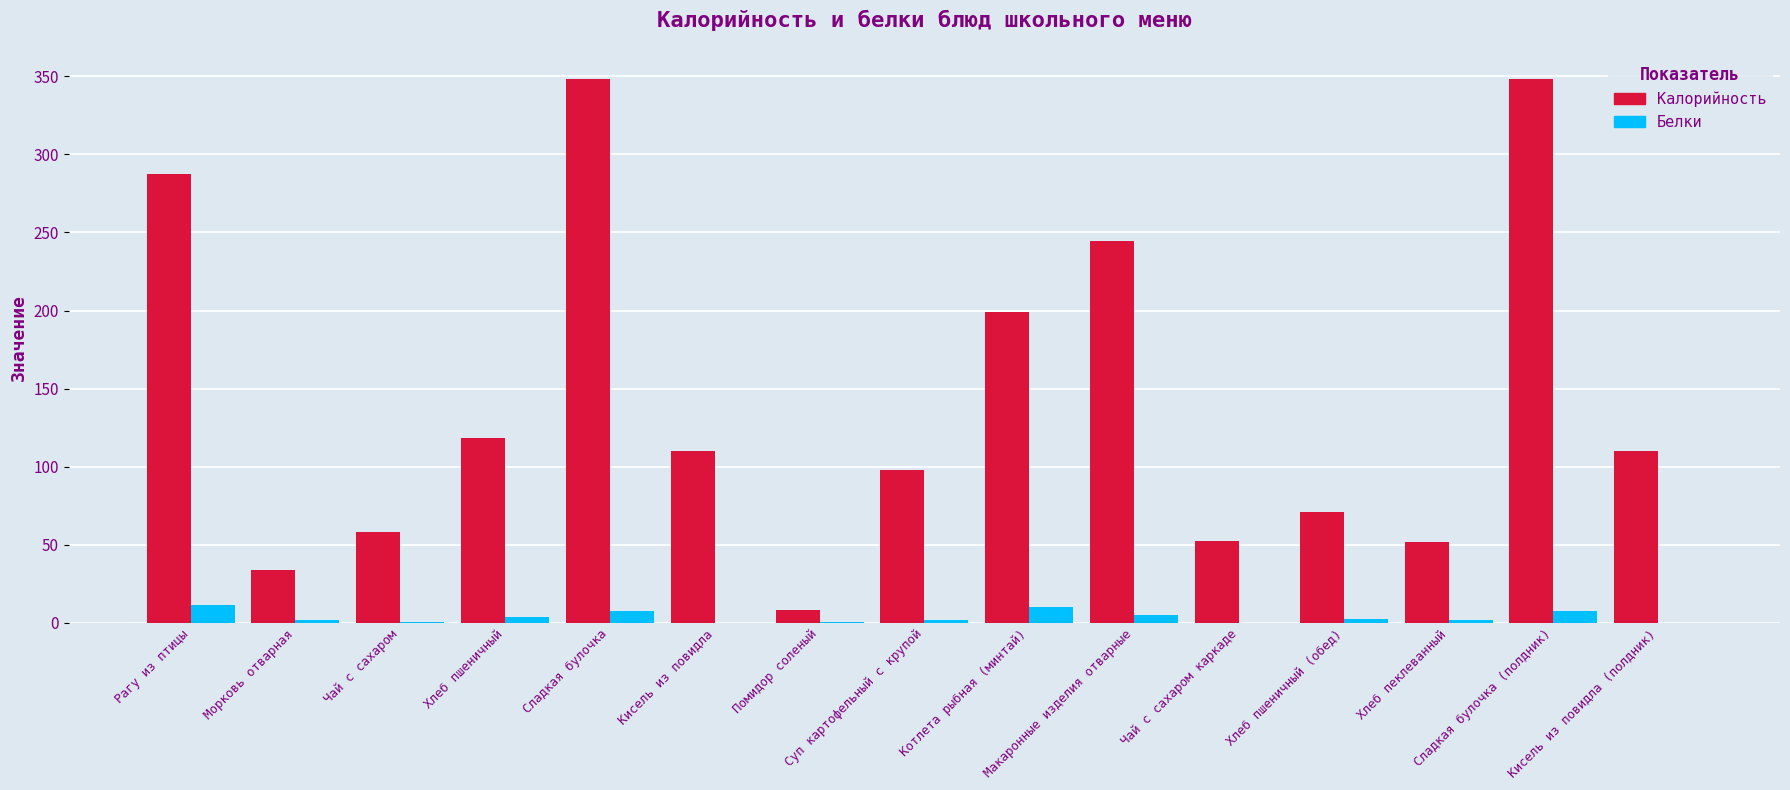

Is the value of Белки at Рагу из птицы greater than the value of Калорийность at Хлеб пшеничный?

No